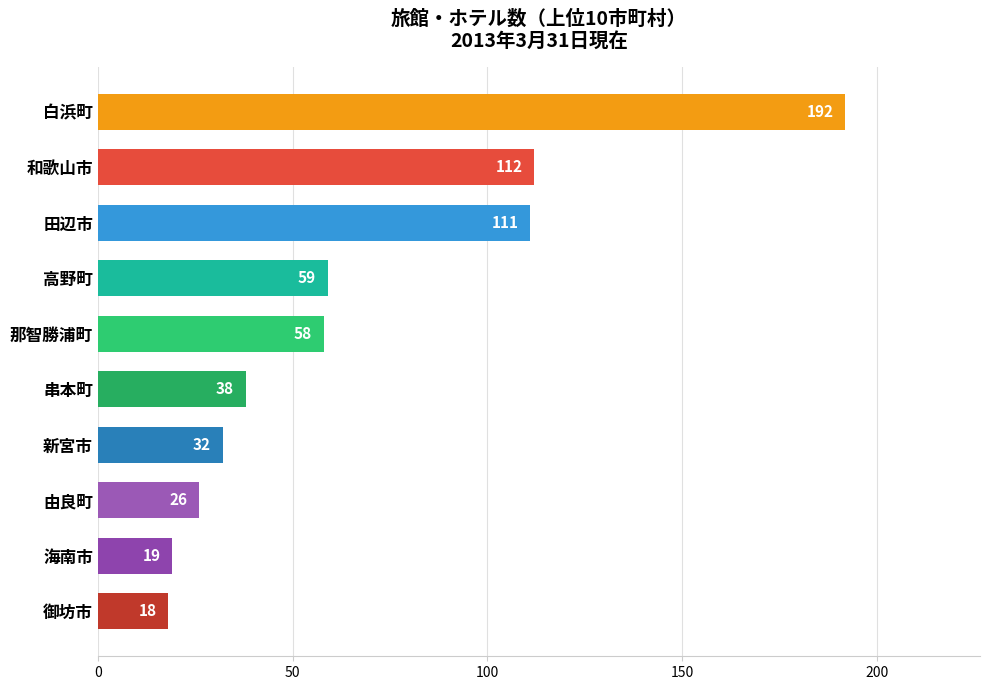

Read the value at 由良町, to the nearest 50.

50